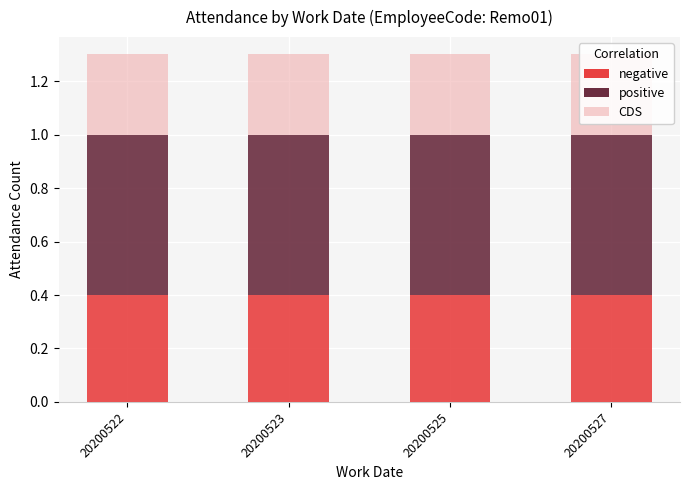

List the series in order of their peak value, lowest first.

CDS, negative, positive